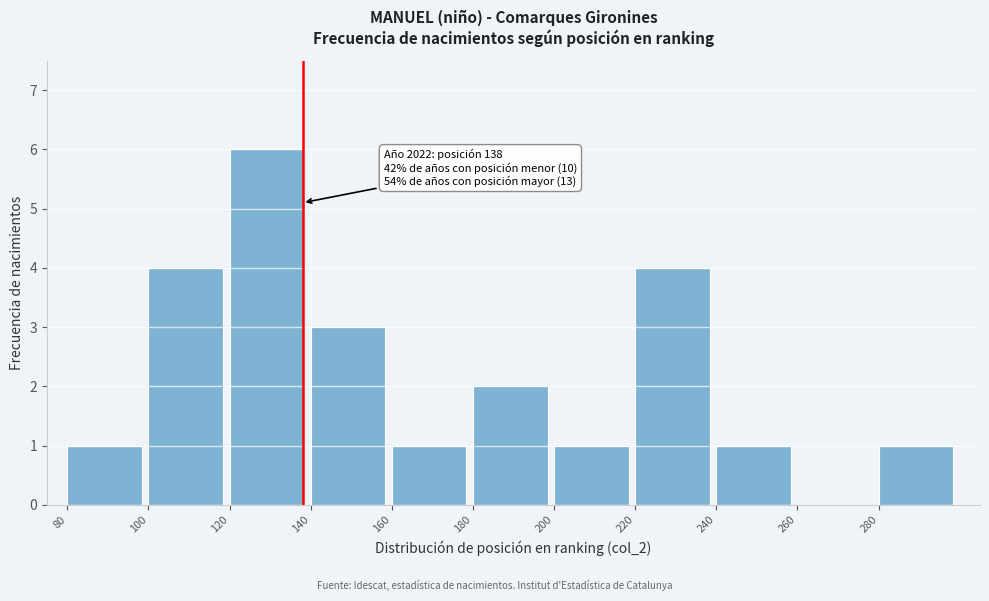

Over which range of the x-axis is the bar tallest?

120 to 140